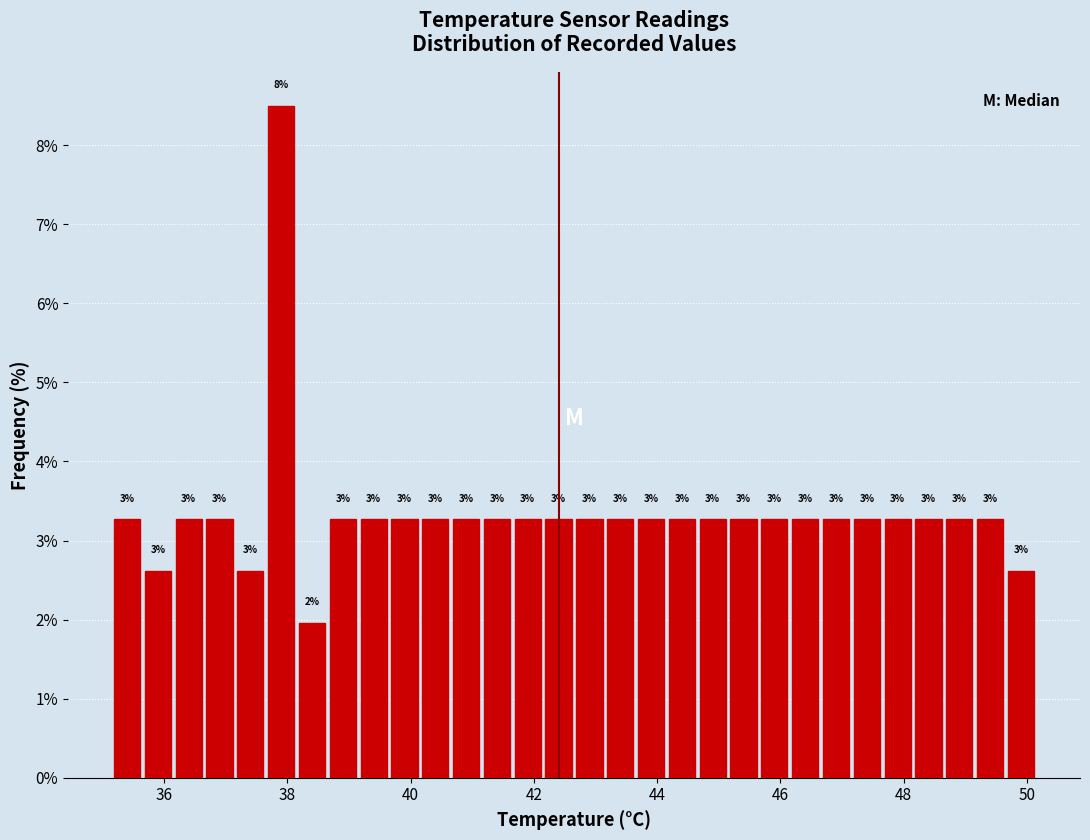

Around what value on the x-axis is the tallest bar? Give the approximate position of its centre, as read against the axis.

38.0